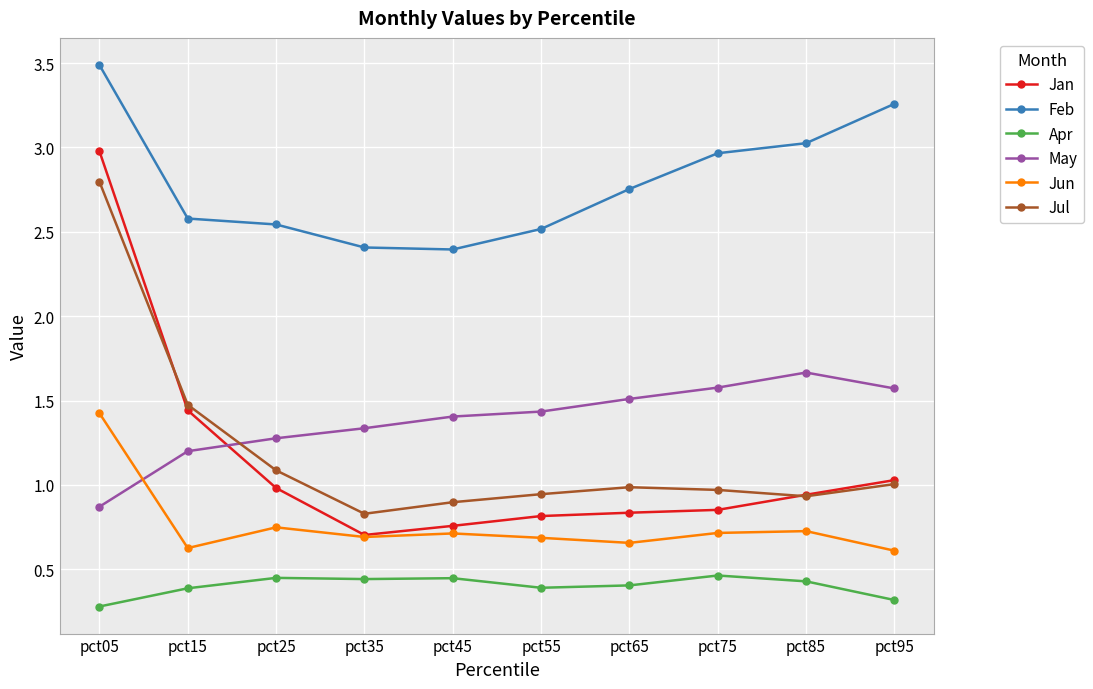

True or false: Jul and Apr cross at least once.

False